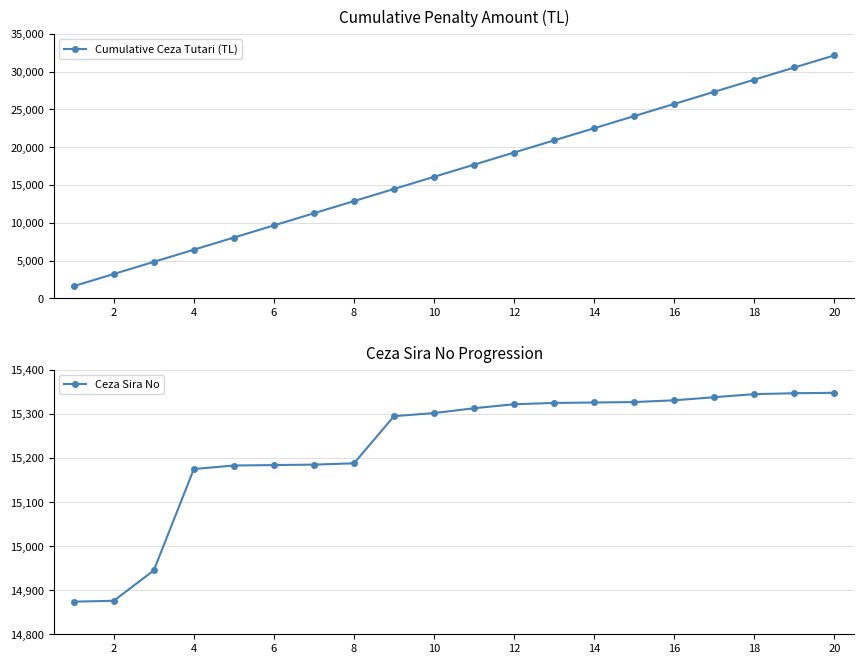

True or false: Cumulative Ceza Tutari (TL) has more than 0 interior local peaks.

False